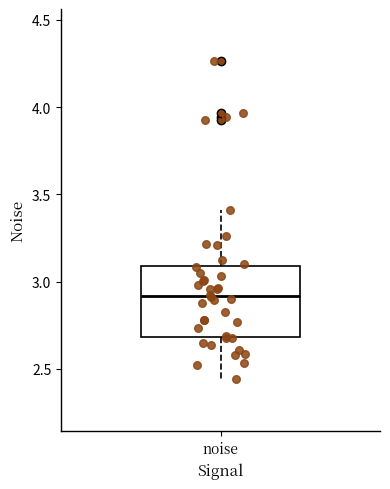

Read this box plot against the y-axis: the position of the median line, the range covered by the box, and the ends of both whiskers. The values are not printed on the chart, so give them approximately, as read against the axis.

median 2.90, box 2.70 to 3.10, whiskers 2.45 to 3.40